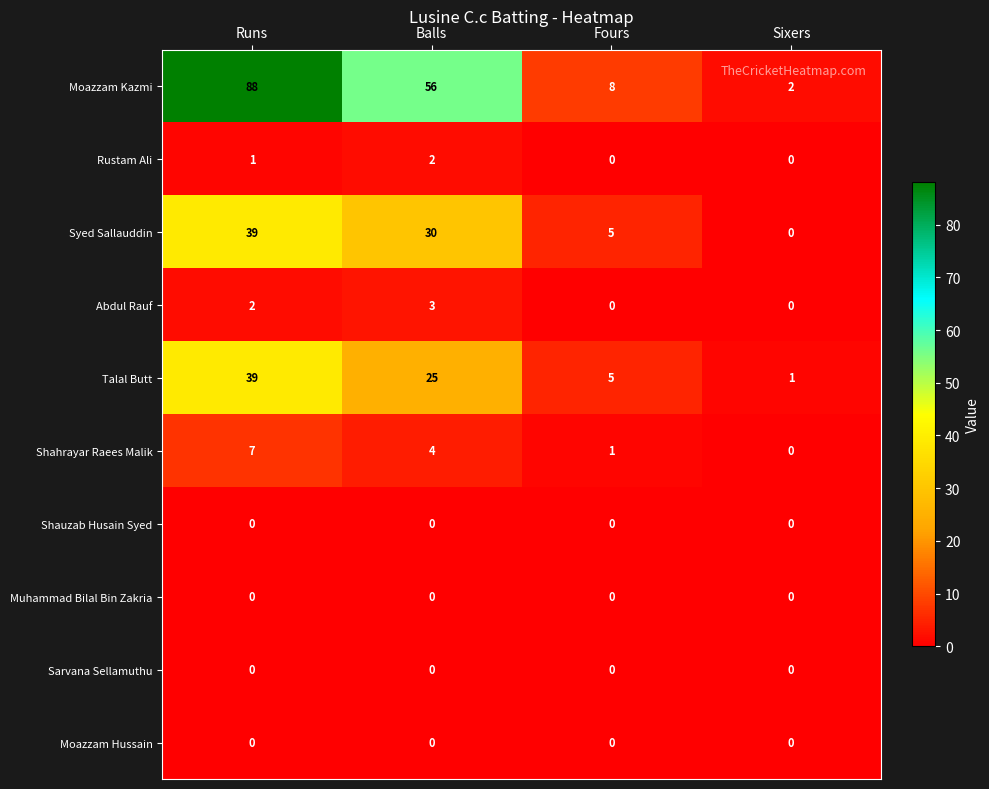

Where is Shahrayar Raees Malik nearest to the value 3?

Balls